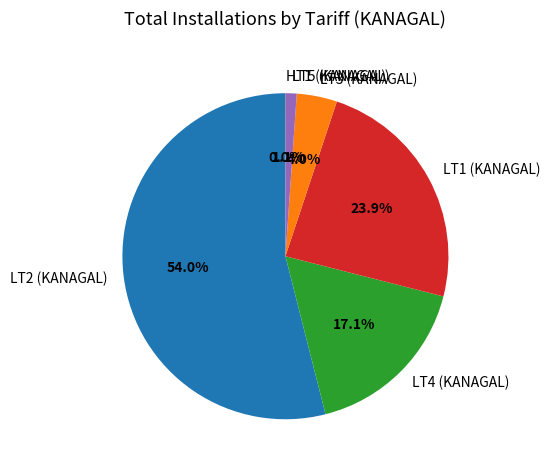

Which has a higher value, LT4 (KANAGAL) or LT2 (KANAGAL)?

LT2 (KANAGAL)